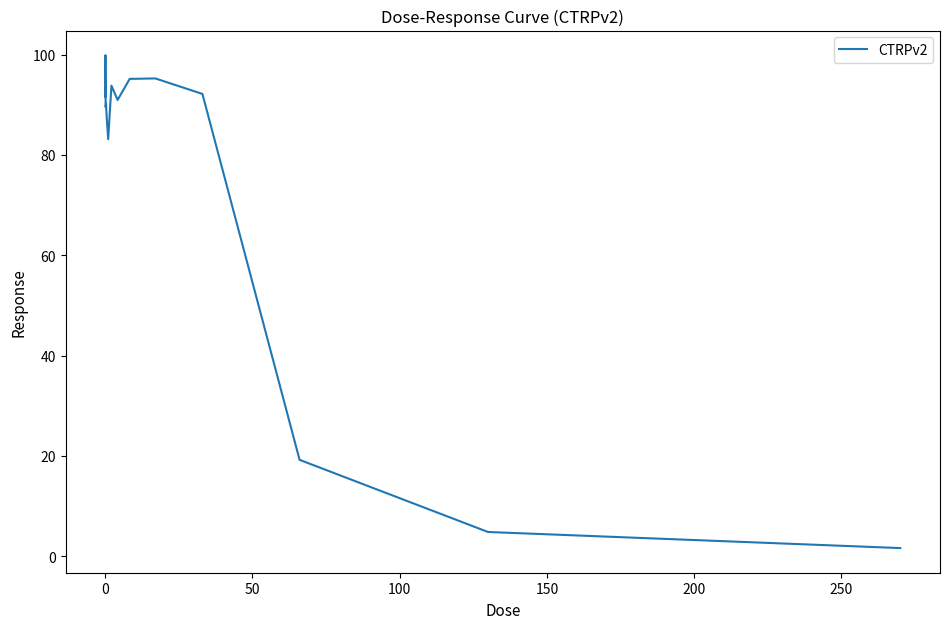

What is the greatest value displayed?

99.9